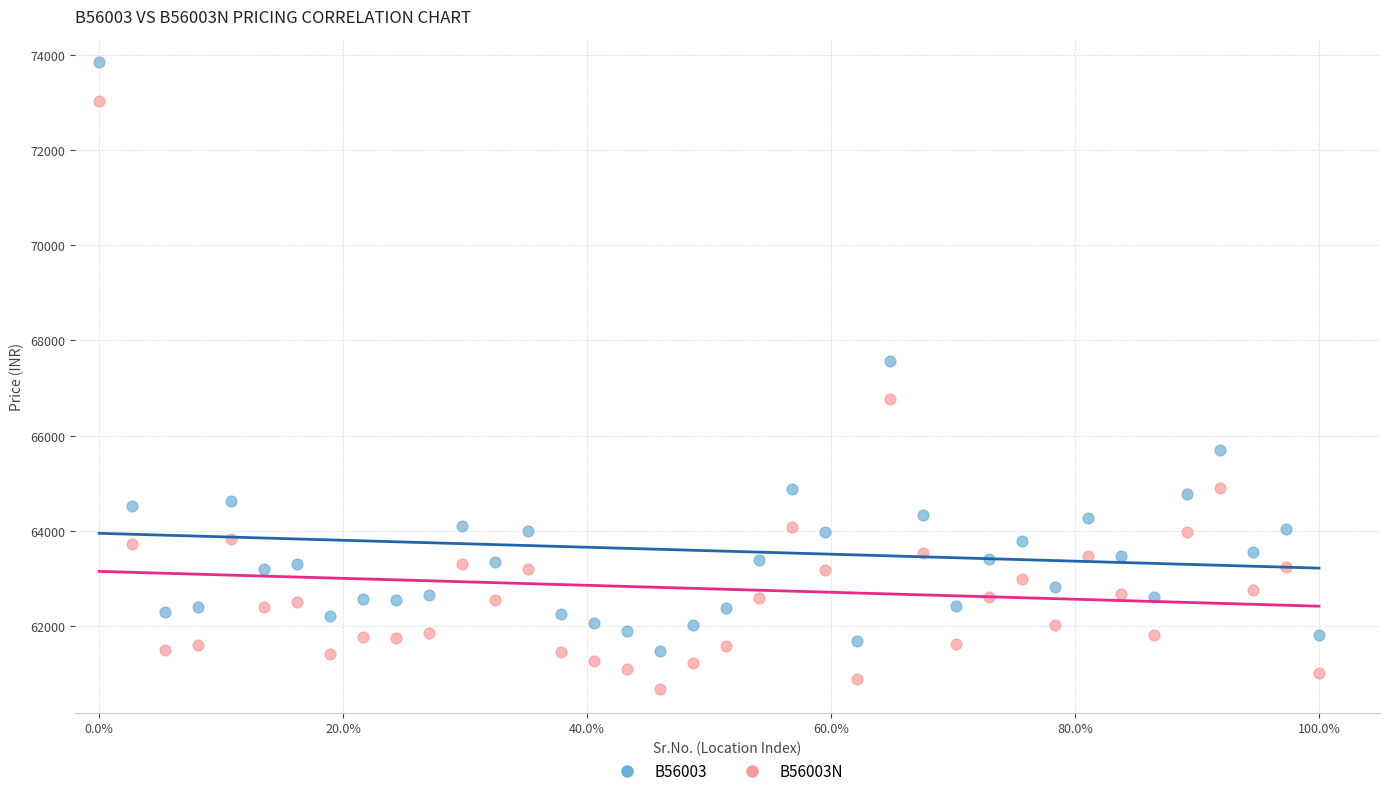

What are all the series names shown in the legend?

B56003, B56003N